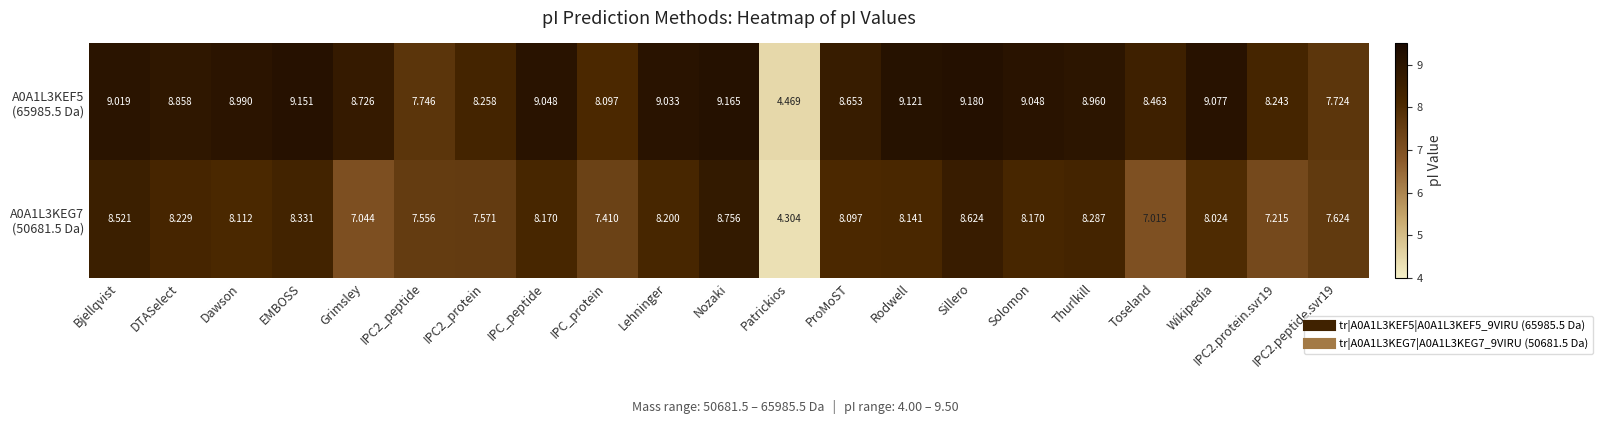

At which category is the sum across all series the highest?

Nozaki